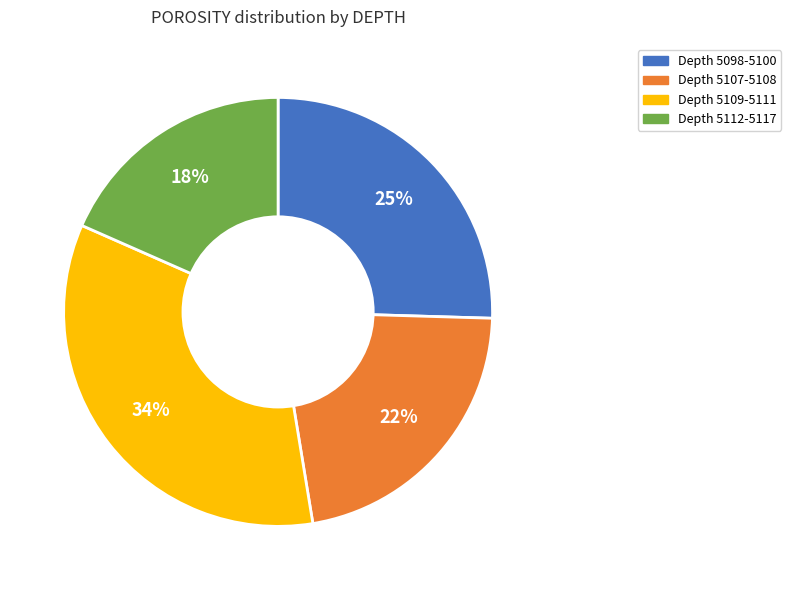

Count the number of slices in the pie.

4